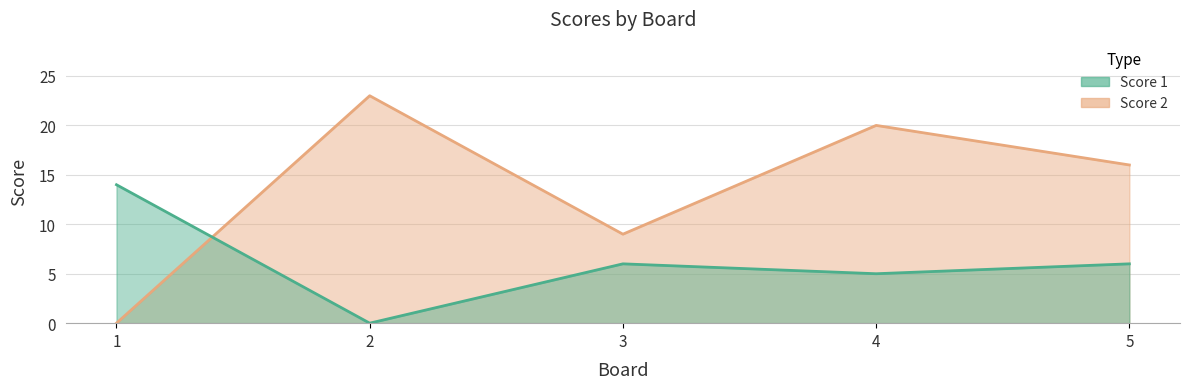

At which category is the sum across all series the highest?

4